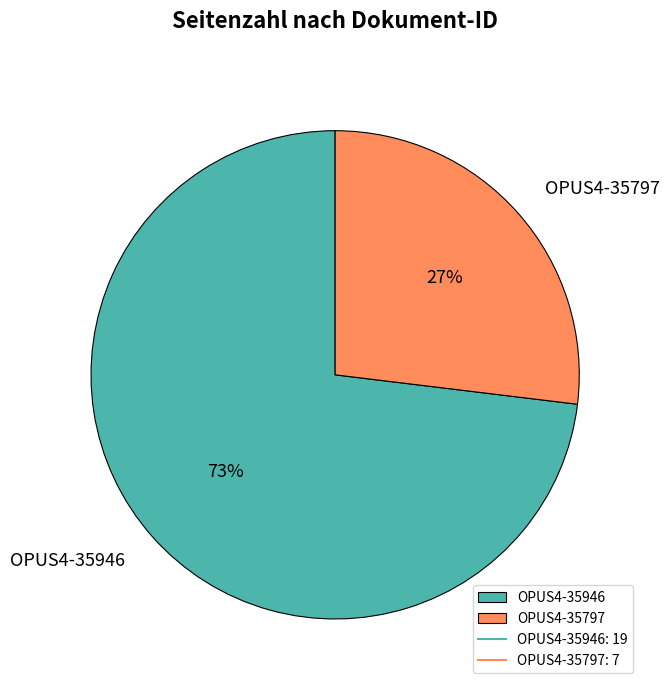

Is OPUS4-35946 the majority of the pie?

Yes